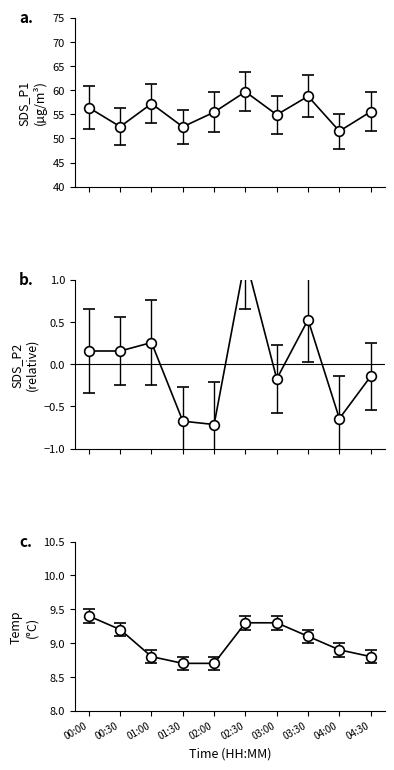

Is the value of SDS_P1 at 04:30 greater than the value of Temp at 03:00?

Yes